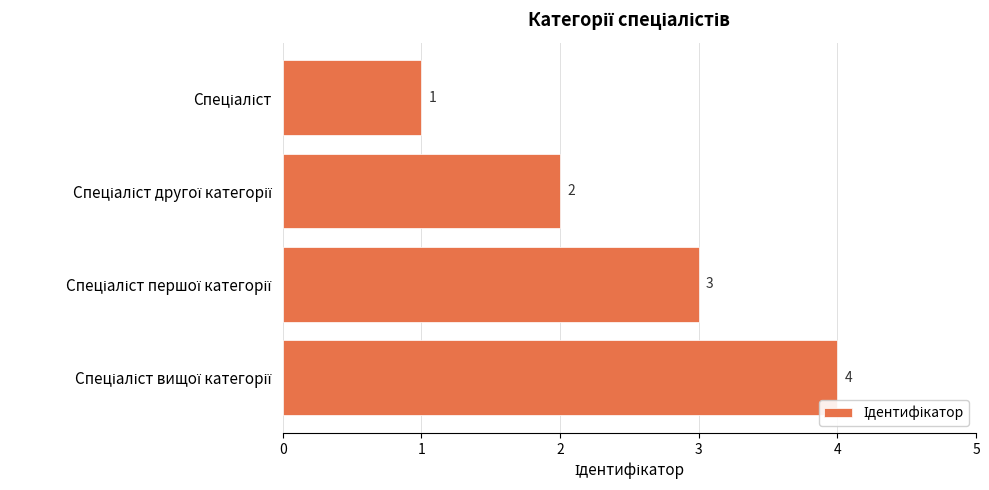

What is the value of the 2nd bar from the top?

2